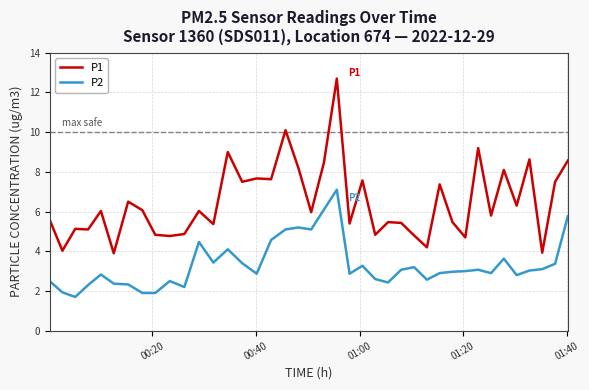

How many lines are shown in the chart?

2